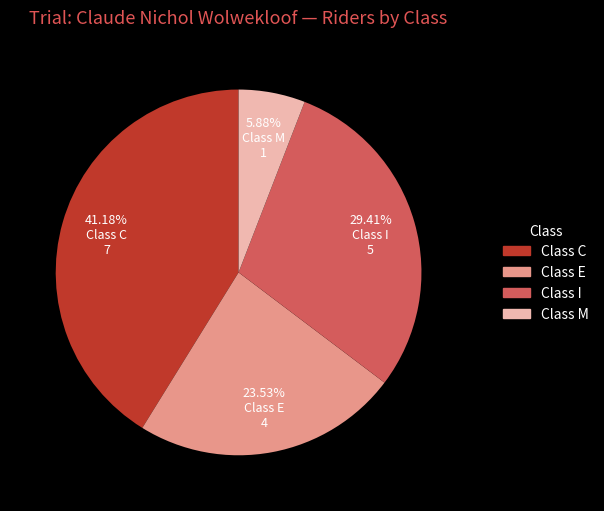

How many slices are in this pie chart?

4